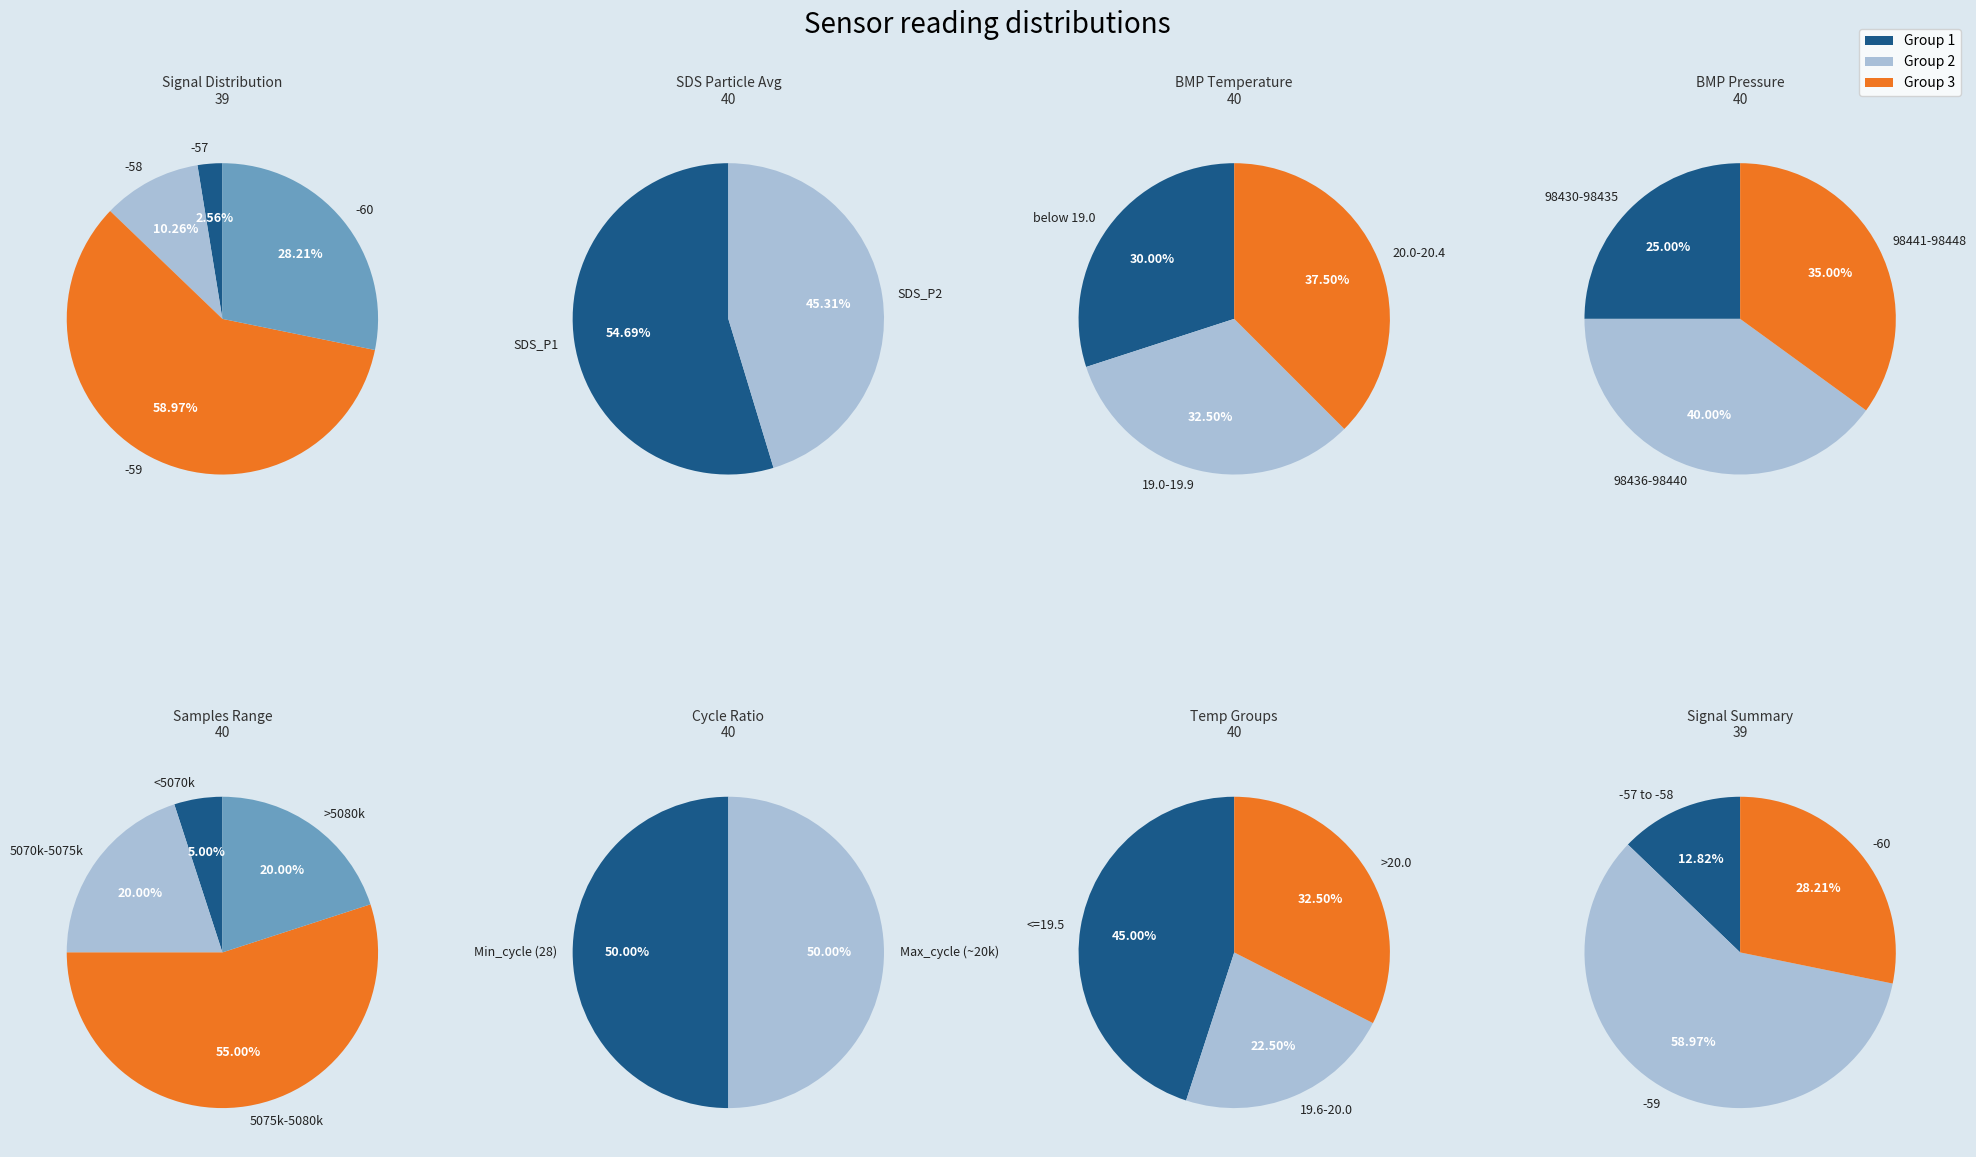

To the nearest percent, what is the combined percentage of SDS_P2 and SDS_P1?

100%